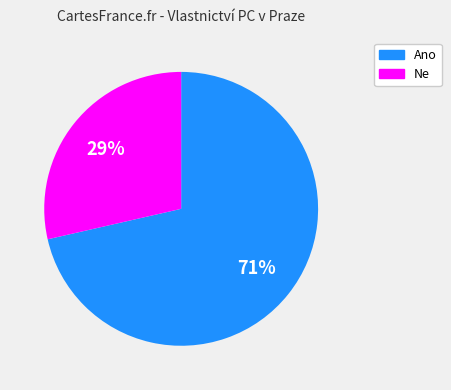

To the nearest percent, what is the average slice percentage?

50%